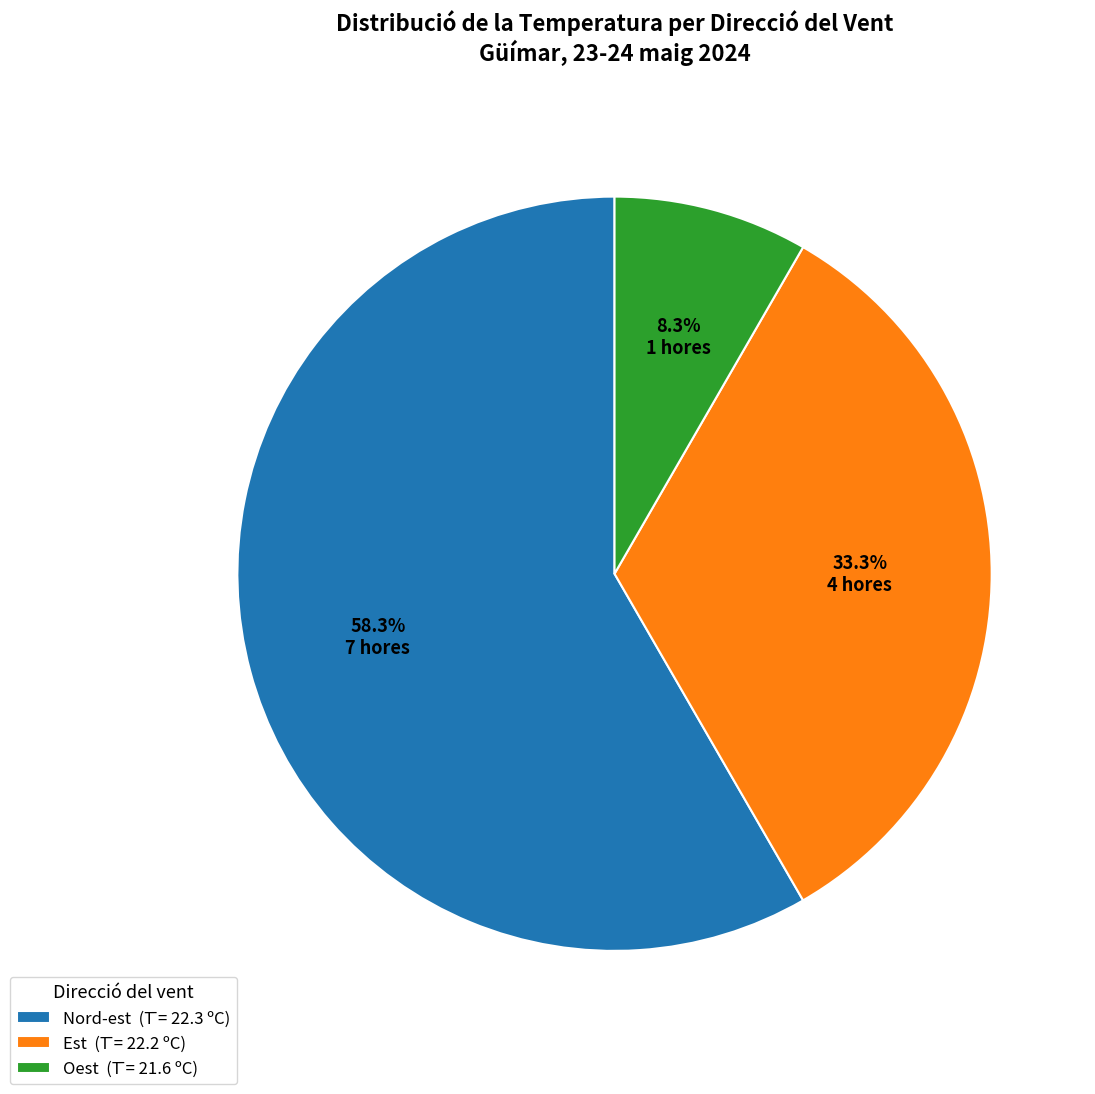

Is Nord-est (T̄ = 22.3 ºC) the majority of the pie?

Yes